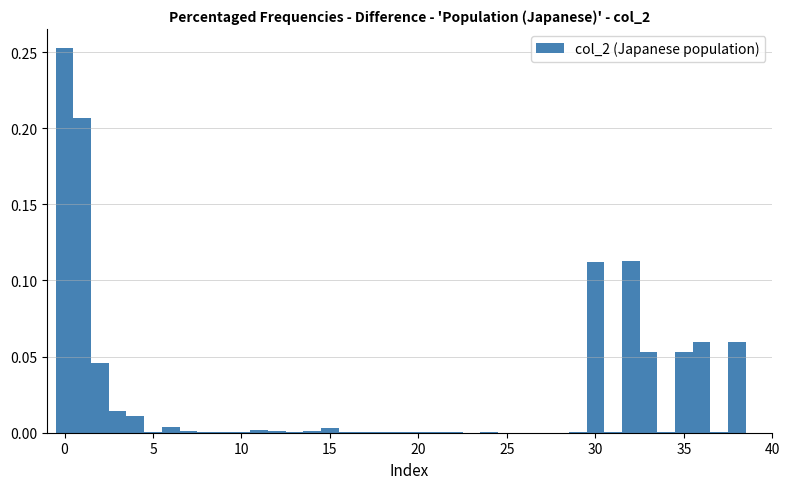

Around what value on the x-axis is the tallest bar? Give the approximate position of its centre, as read against the axis.

0.0